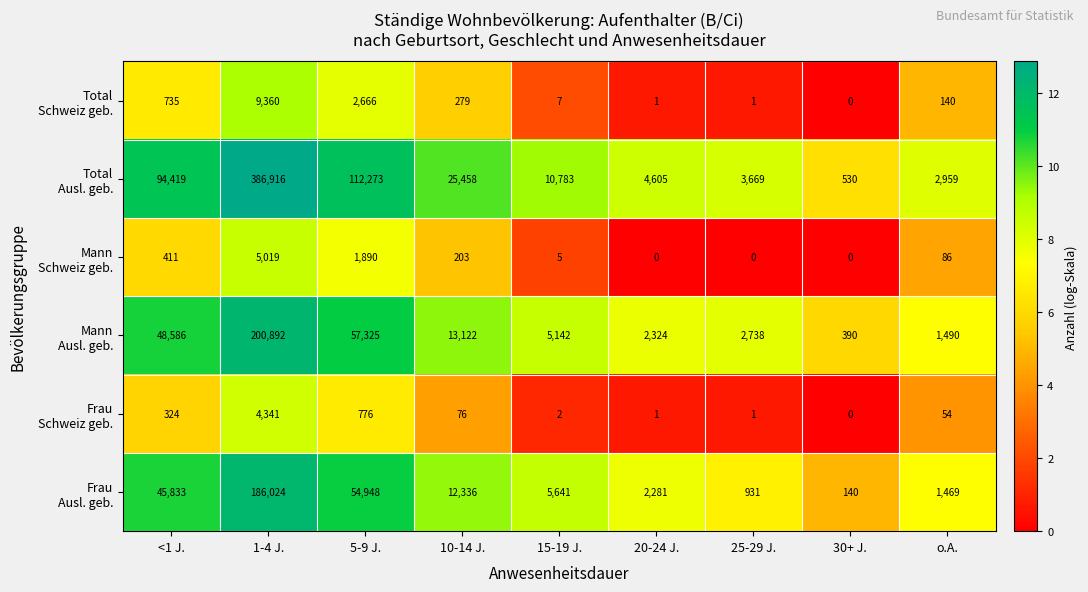

What is the difference between the highest and lowest values at 5-9 J.?

111497